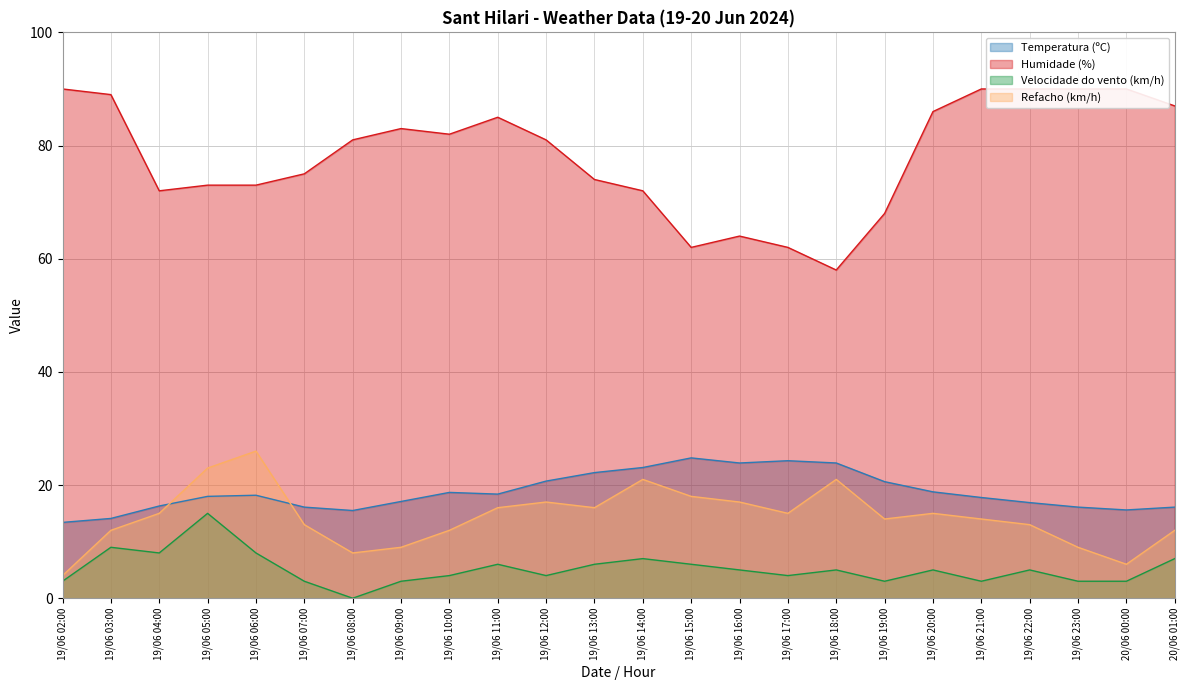

True or false: Refacho (km/h) and Temperatura (ºC) cross at least once.

True